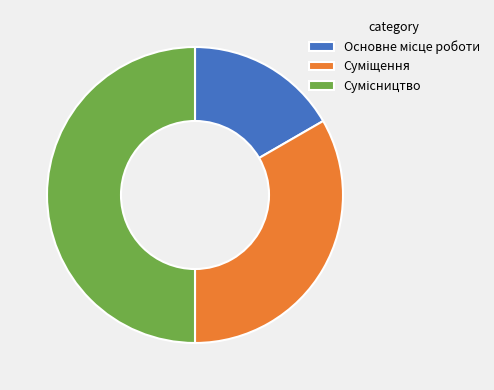

How many segments does this pie chart have?

3